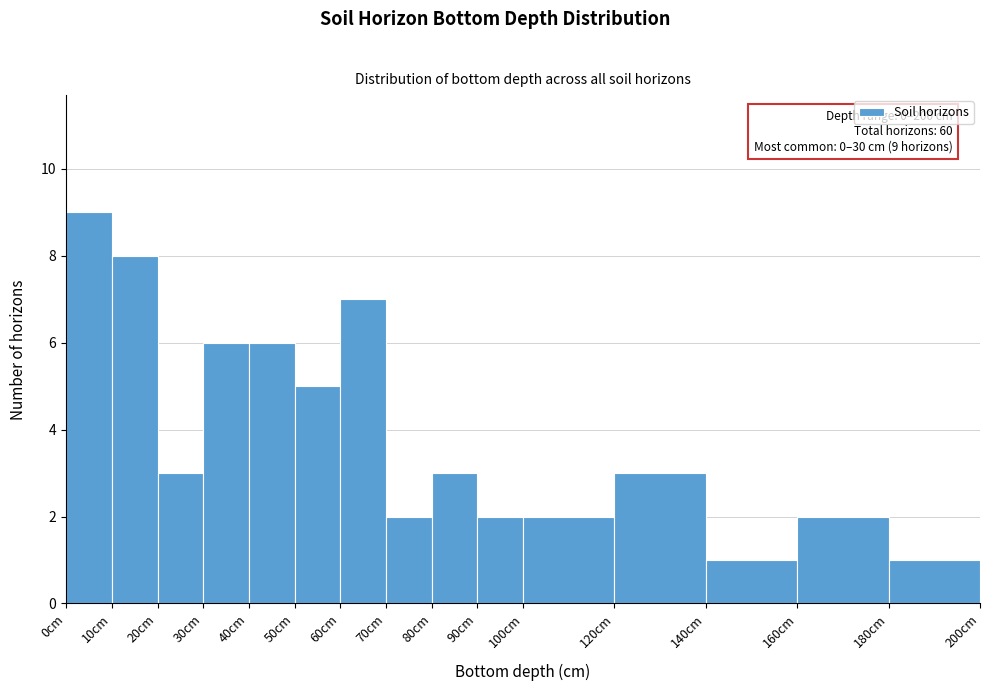

Which range on the x-axis has the tallest bar?

0 to 10